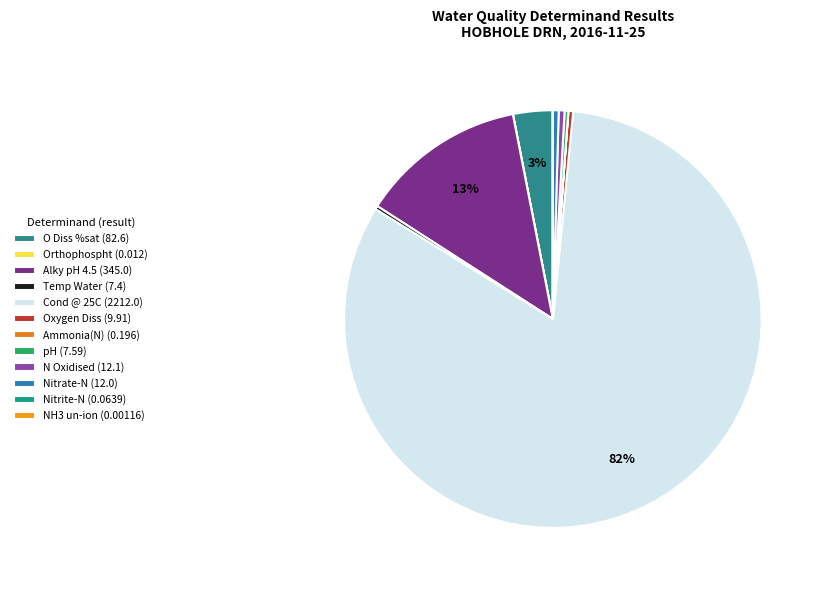

Count the number of slices in the pie.

12